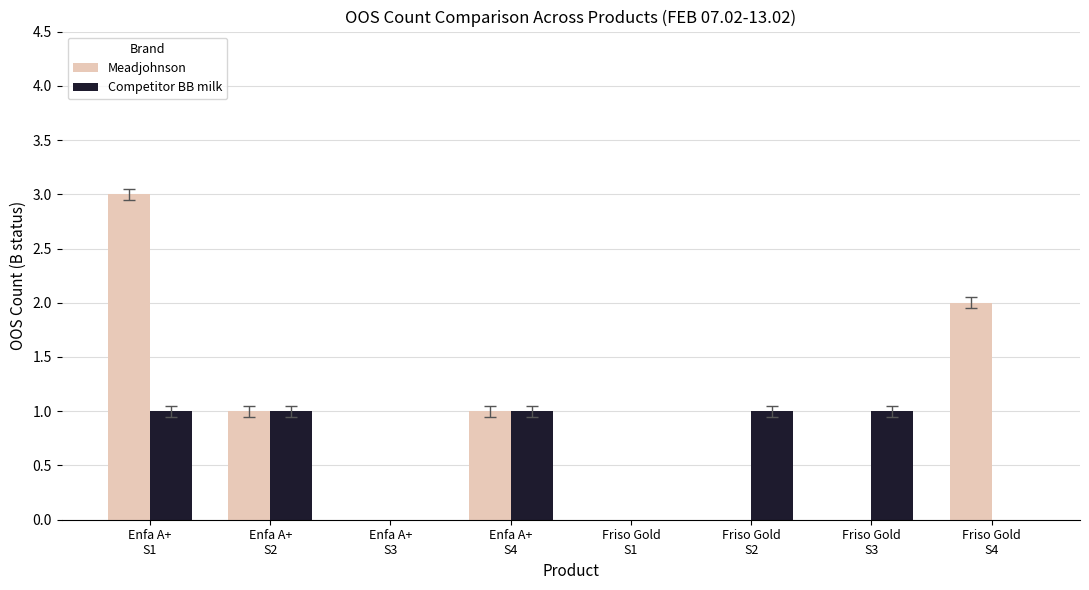

How many categories are shown in the chart?

8